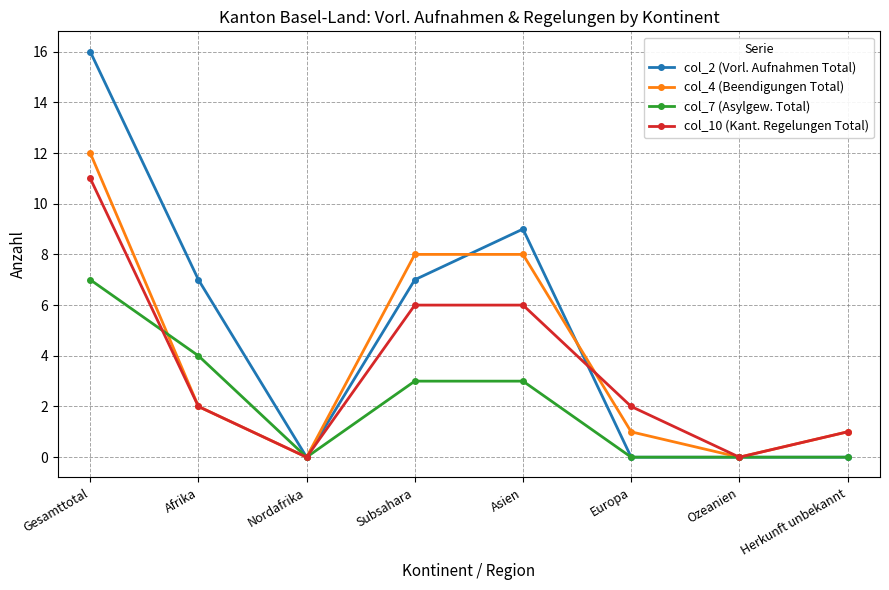

What position from the left is Europa?

6